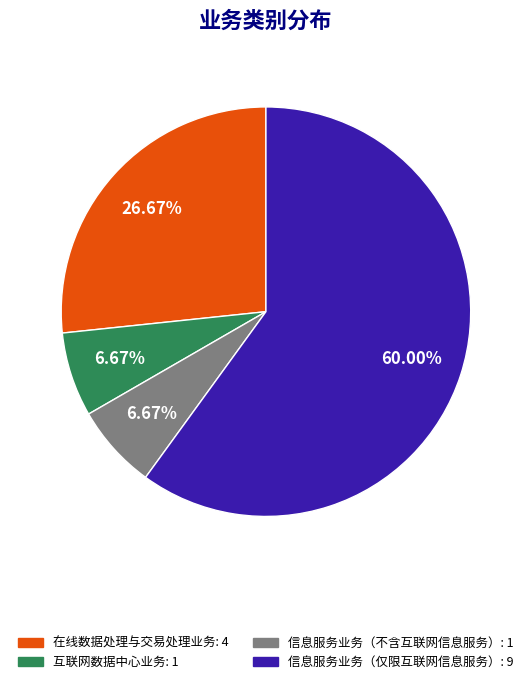

Does 在线数据处理与交易处理业务 account for over 50% of the chart?

No